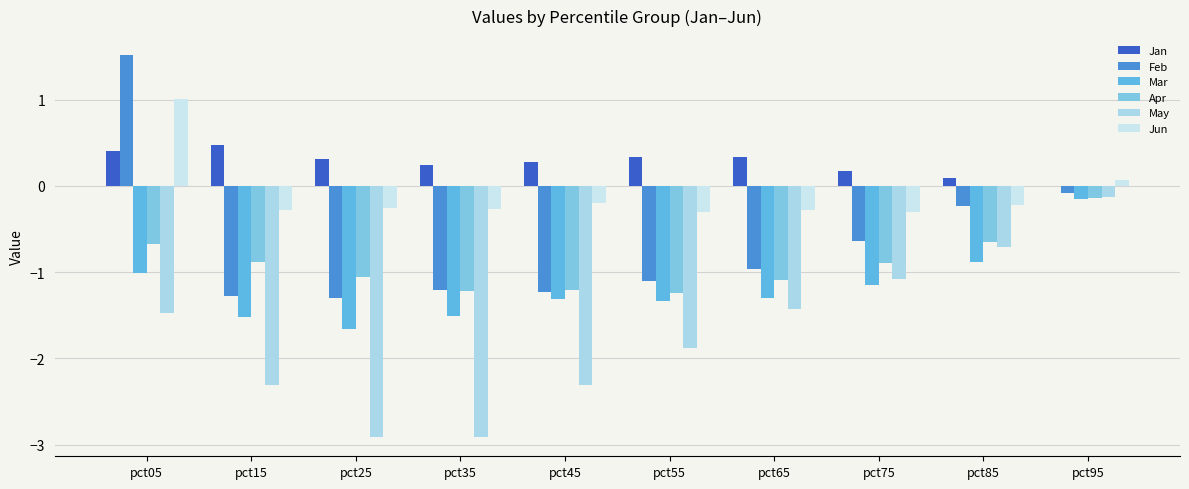

What is the difference between the May values at pct75 and pct95?

1.0